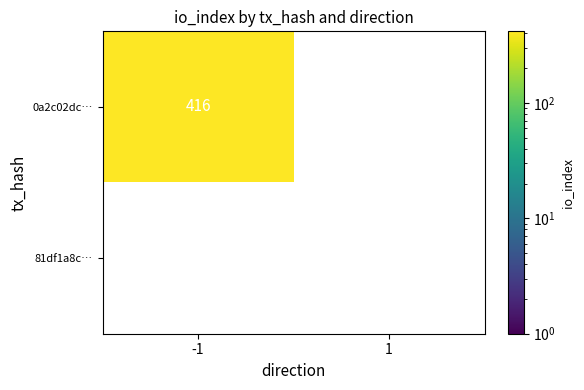

Reading left to right, transcribe all the data shown in this chart.

0a2c02dc06261fdbbb8a8188909713cfb5a8e57: -1=416	1=0
81df1a8c3dbdde4ad2d9f88c2c24a71972f922c: -1=0	1=0